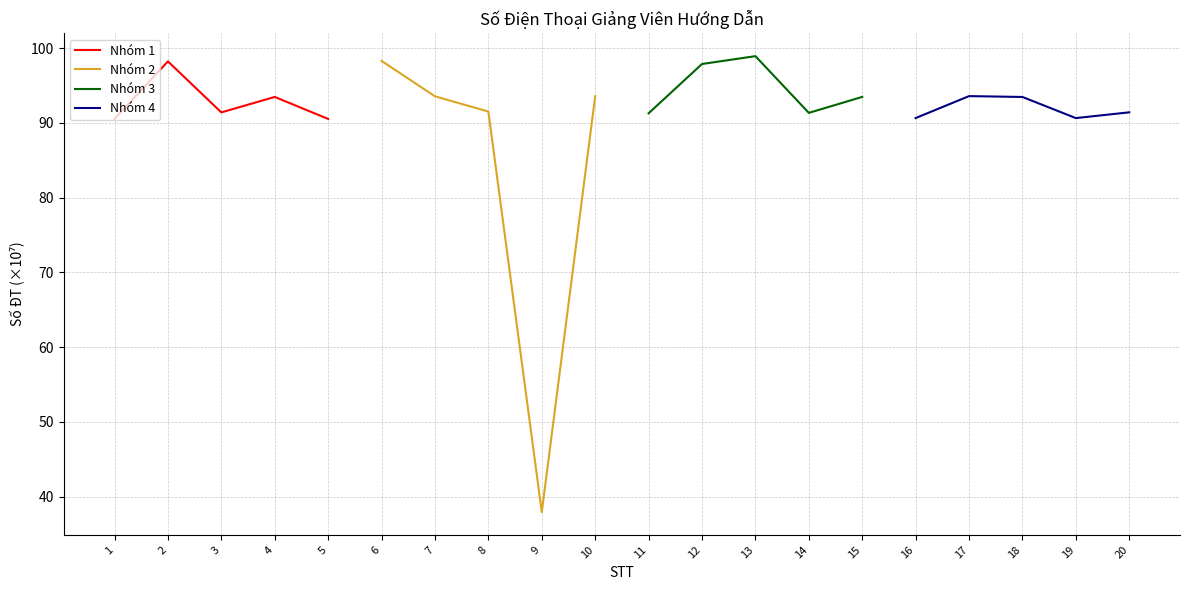

True or false: Nhóm 1 has a value of 90.5 at 5.

True